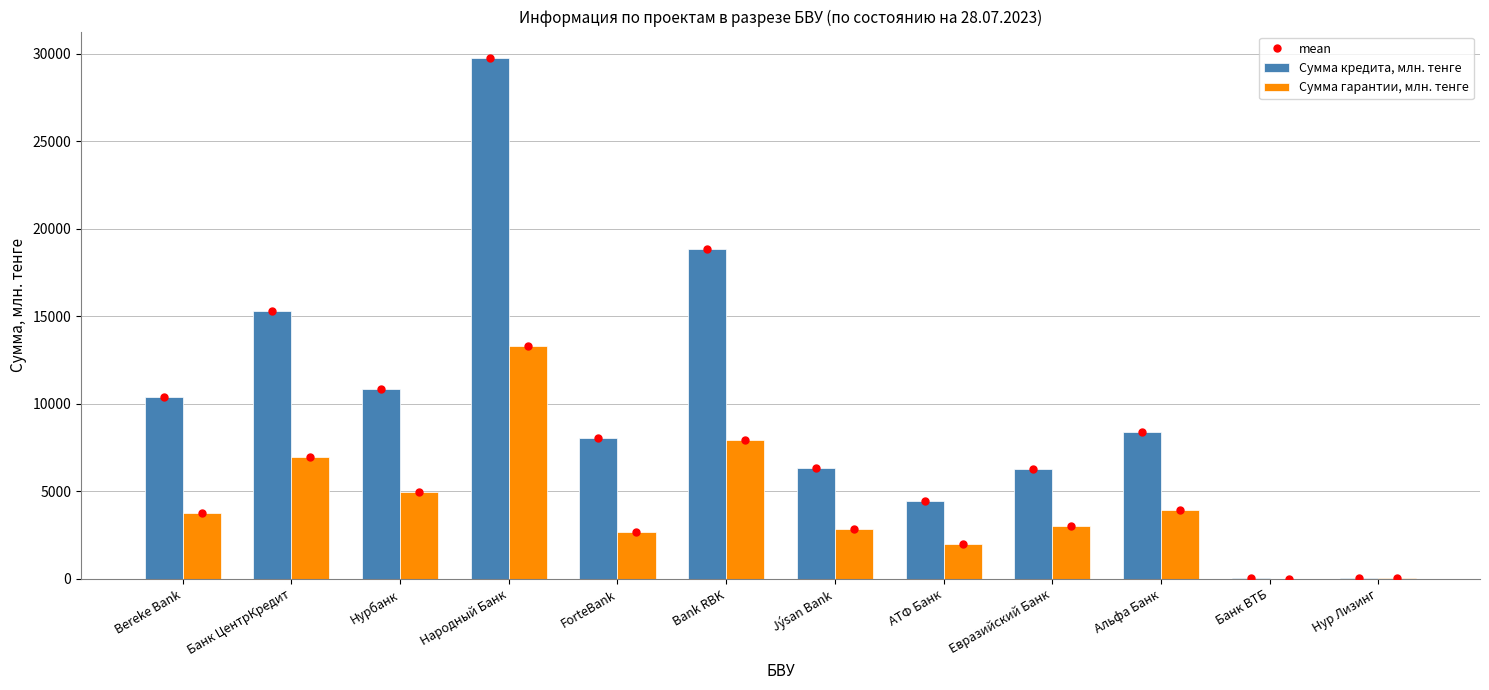

True or false: Сумма гарантии, млн. тенге has a value of 12864.7 at Bank RBK.

False